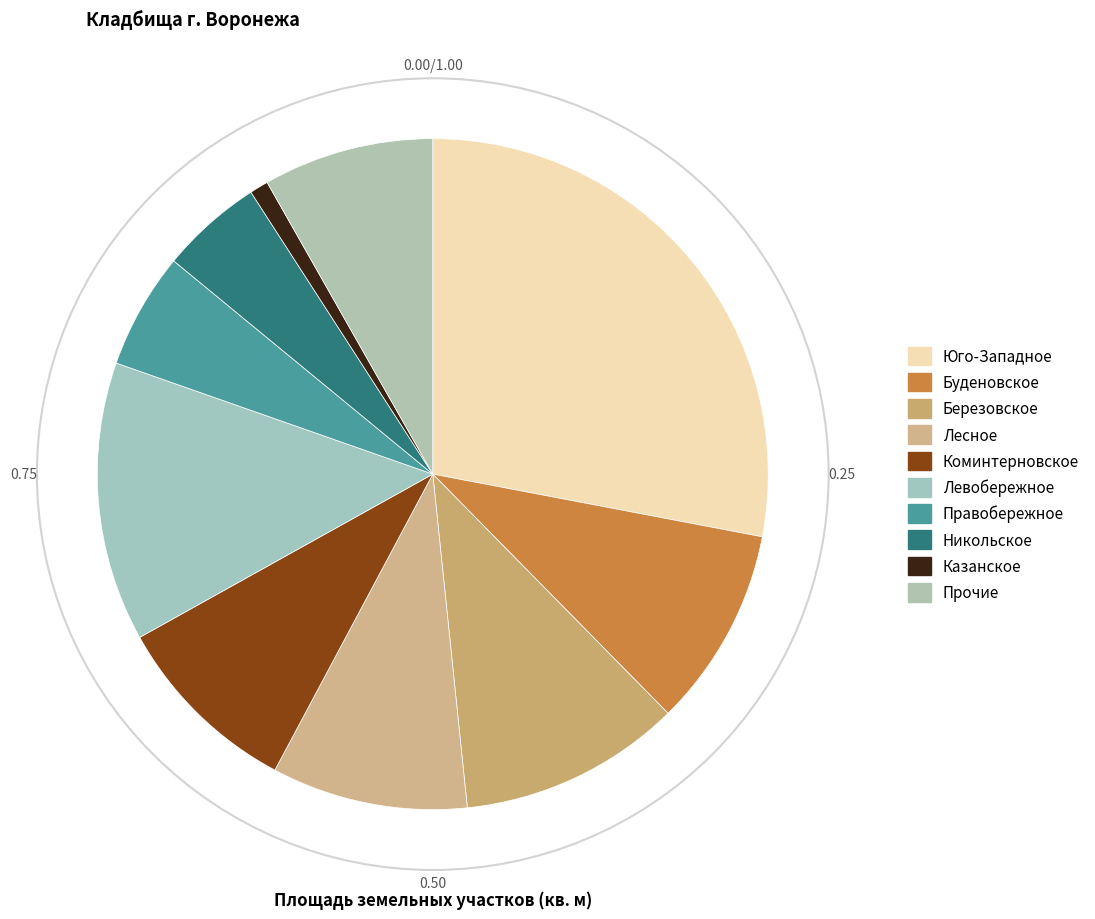

How many segments does this pie chart have?

10